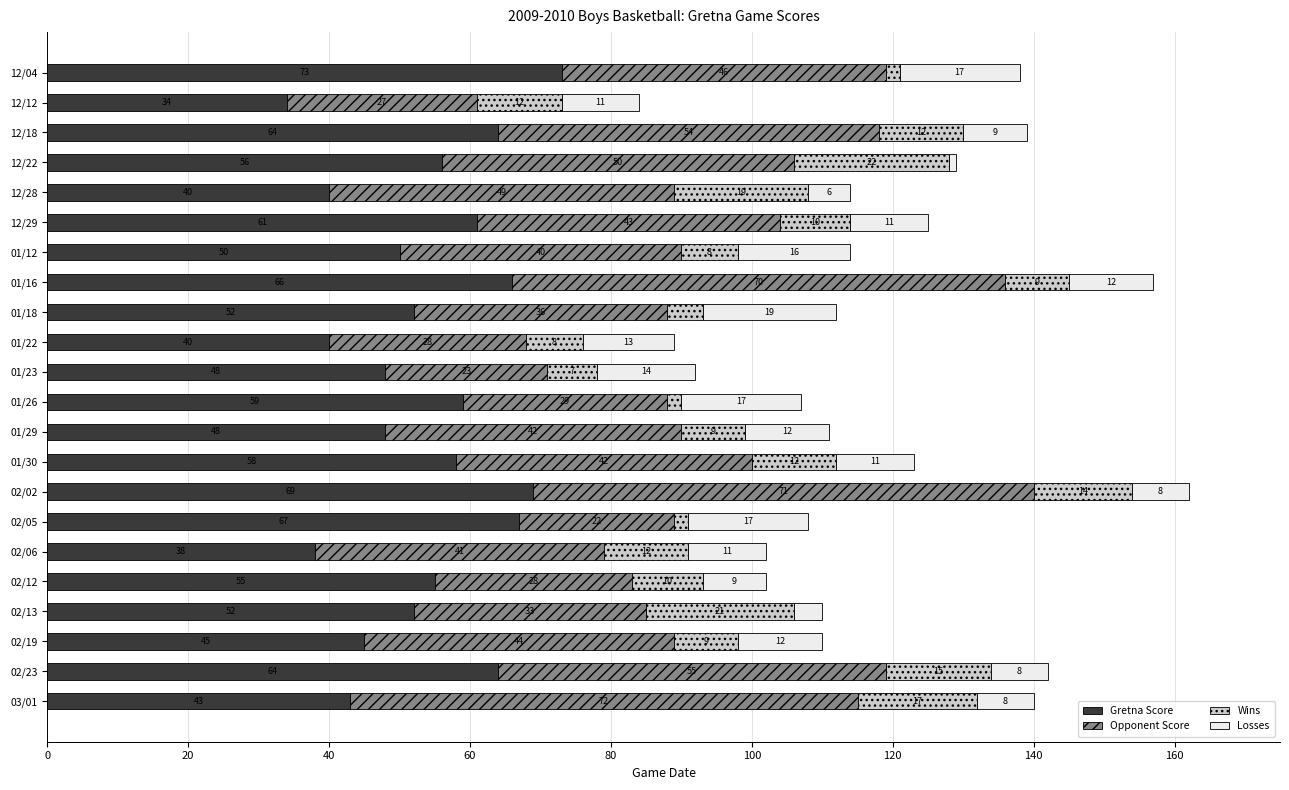

Is it true that Gretna Score equals 71 at 02/19?

False